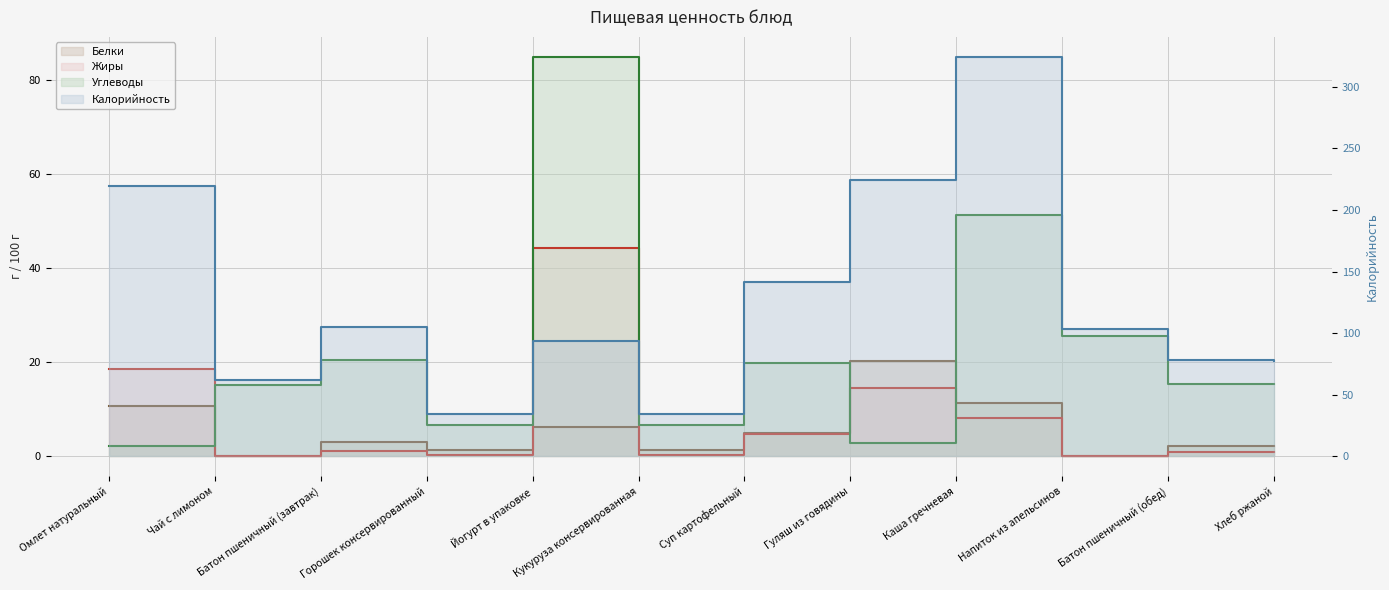

At which label does Калорийность first exceed 103?

Омлет натуральный